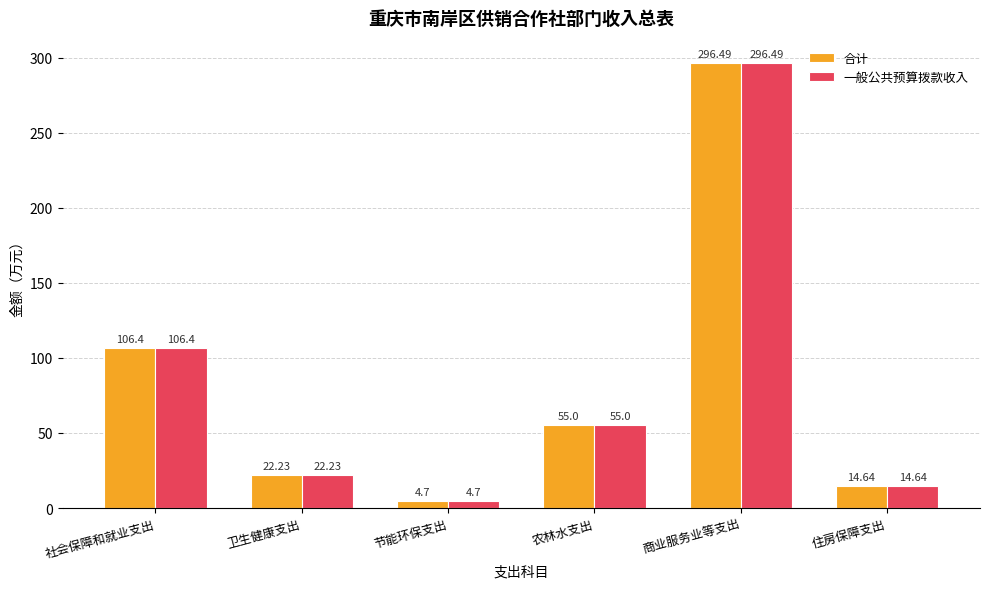

How many bars are there in each group?

2